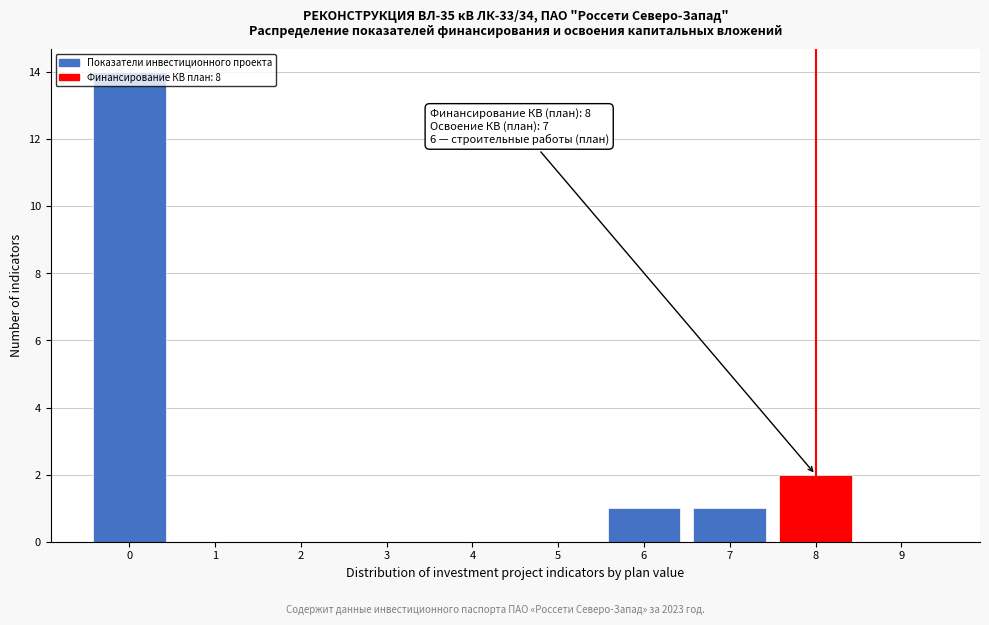

Over which range of the x-axis is the bar tallest?

-0.5 to 0.5